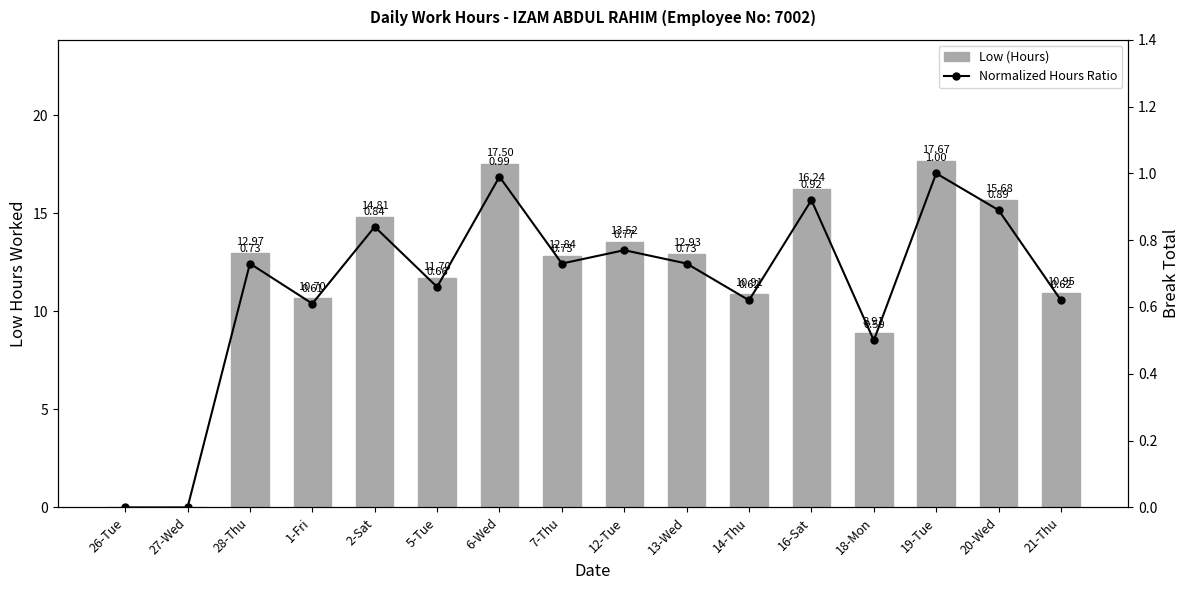

Where is Normalized Hours Ratio nearest to the value 0?

26-Tue